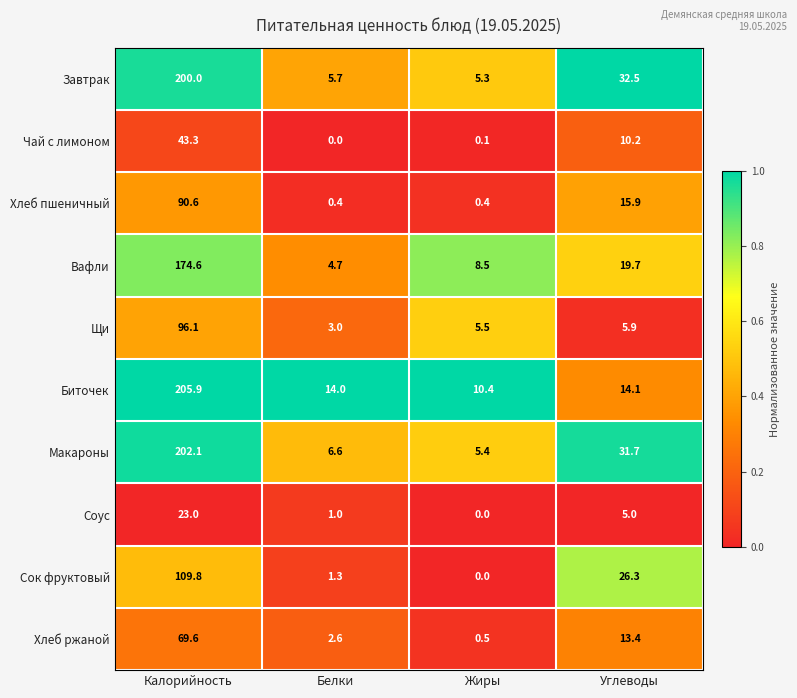

How many data points does each series have?

4